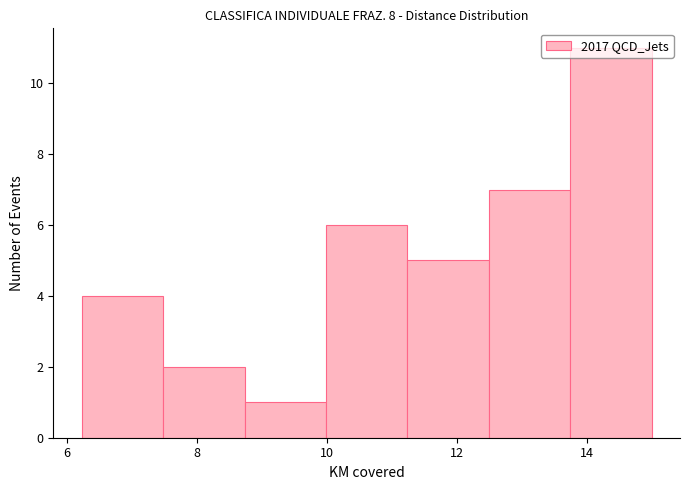

Over which range of the x-axis is the bar tallest?

13.8 to 15.0